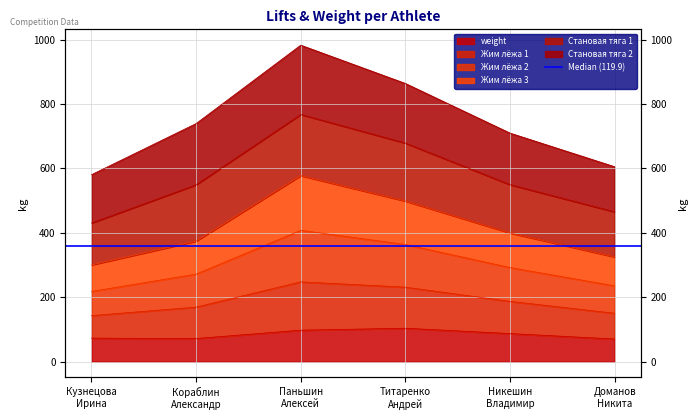

Which series has the largest range (max minus min)?

Жим лёжа 1